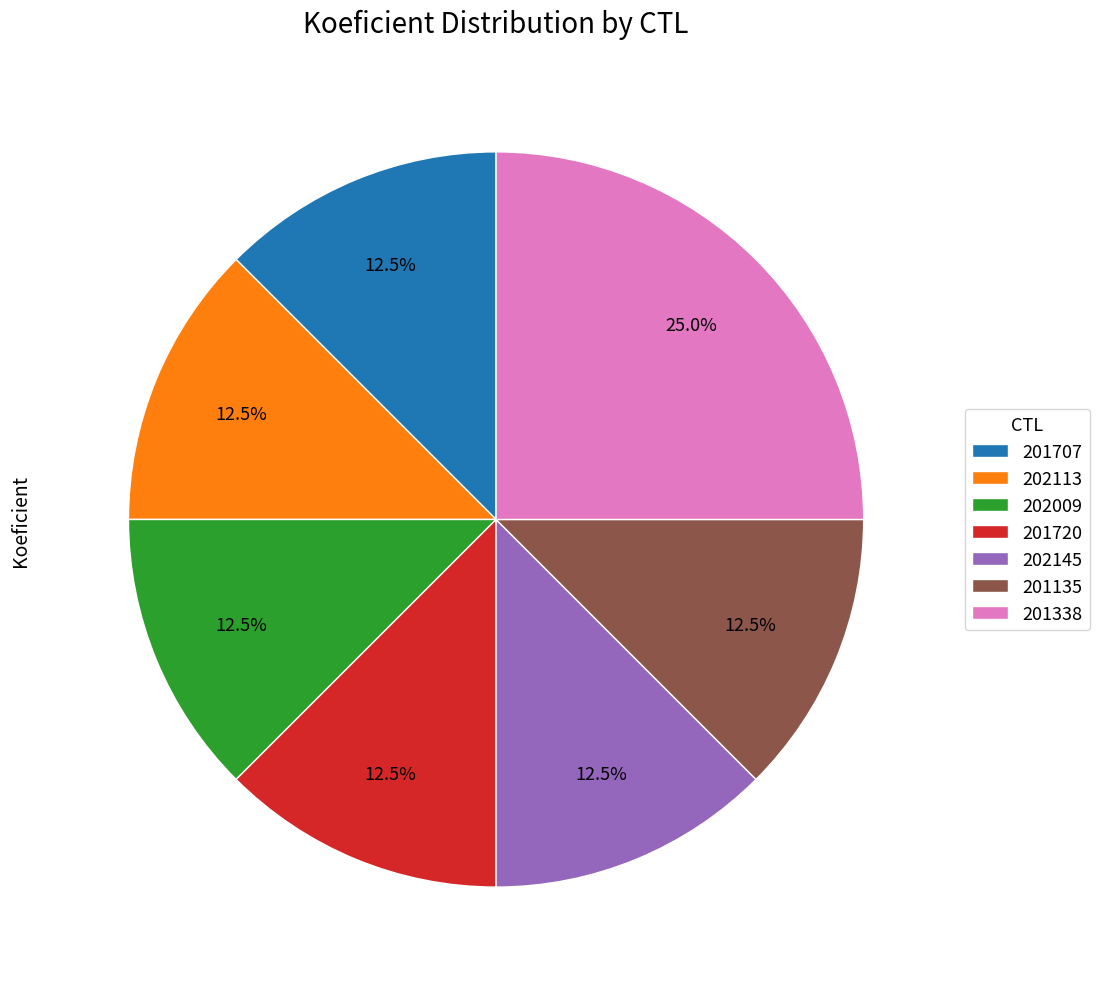

Which slice is the largest?

201338